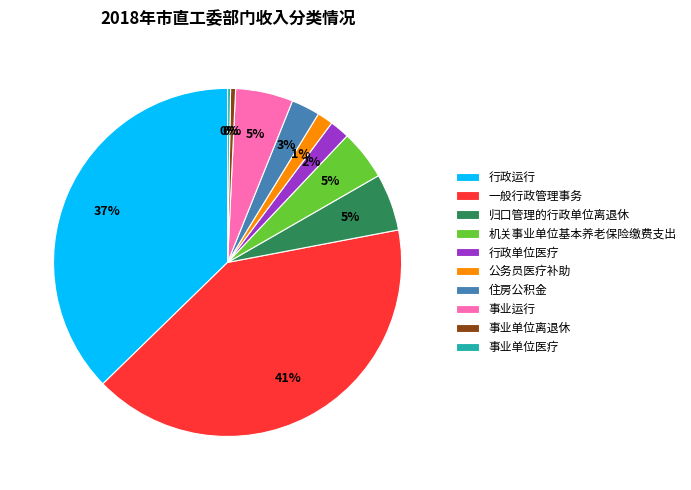

Is it true that 事业运行 is 5% of the pie?

True